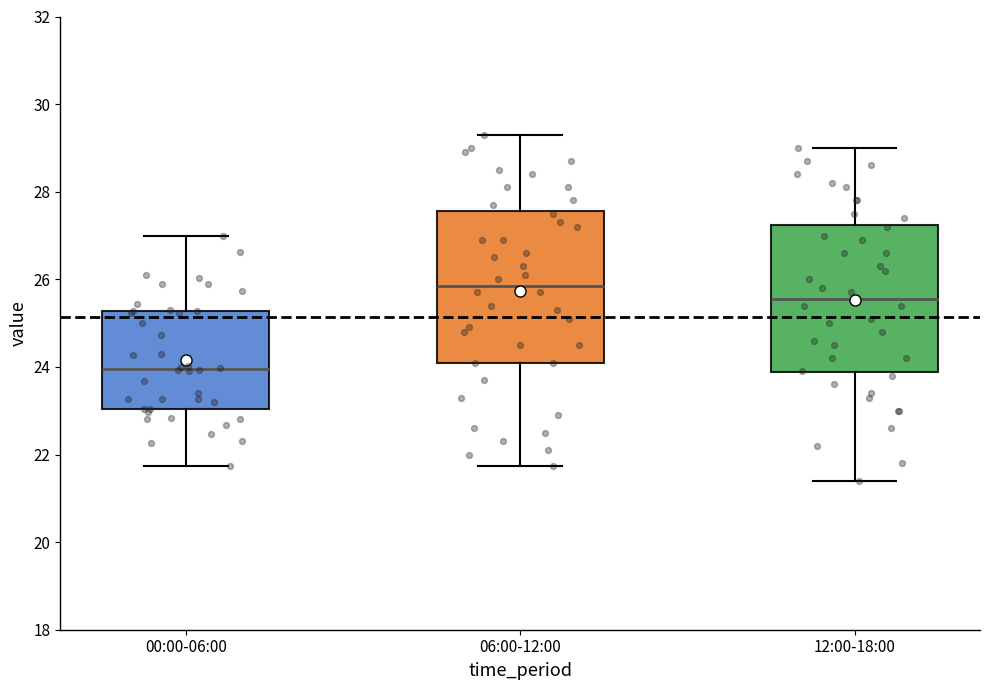

Reading left to right, read every box against the y-axis: the position of its median line, the range the box covers, and the ends of its whiskers. The values are not printed on the chart, so give them approximately, as read against the axis.

00:00-06:00: median 24.0, box 23.0 to 25.2, whiskers 21.8 to 27.0
06:00-12:00: median 25.8, box 24.2 to 27.6, whiskers 21.8 to 29.4
12:00-18:00: median 25.6, box 23.8 to 27.2, whiskers 21.4 to 29.0